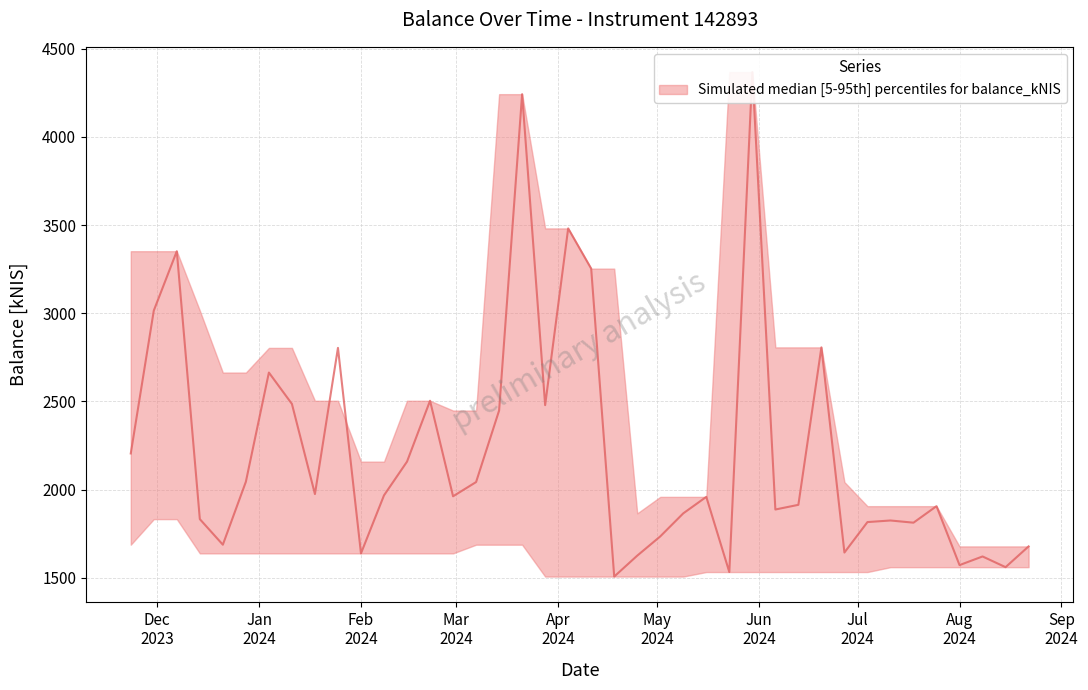

The value of balance_kNIS at 2024-06-06 is 2730.4. True or false?

False